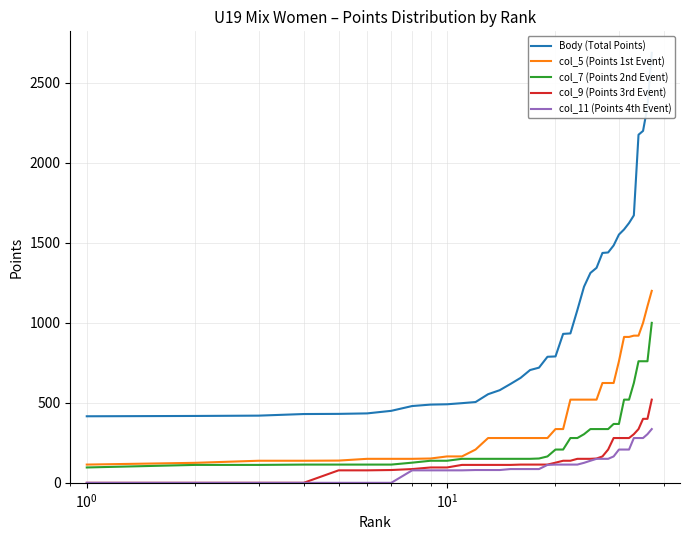

True or false: col_11 (Points 4th Event) and col_5 (Points 1st Event) cross at least once.

False